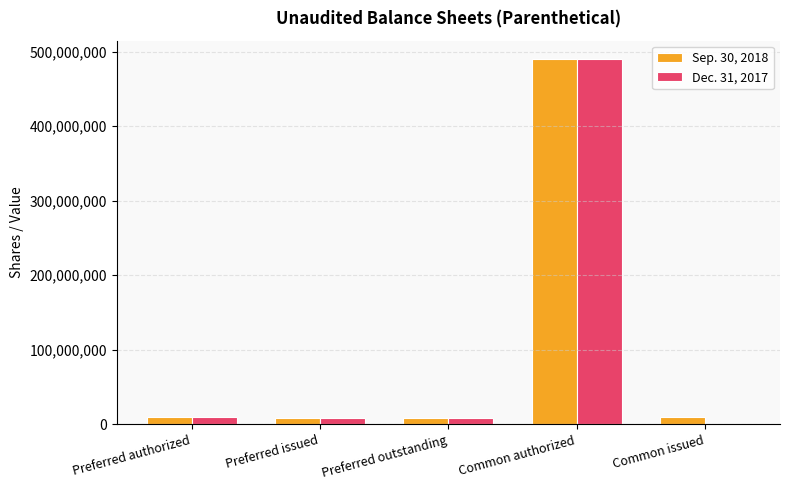

What is the total value across all series at Common issued?

10334745